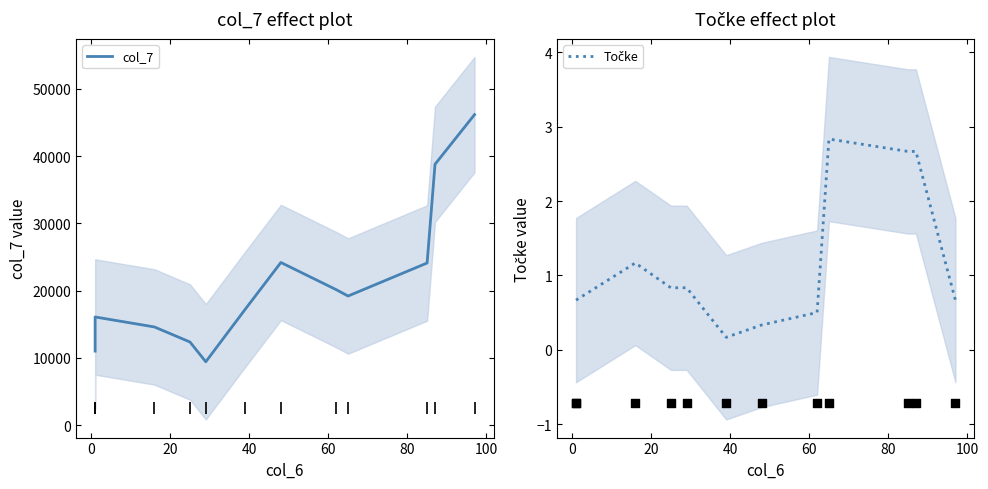

What are all the series names shown in the legend?

col_7, Točke